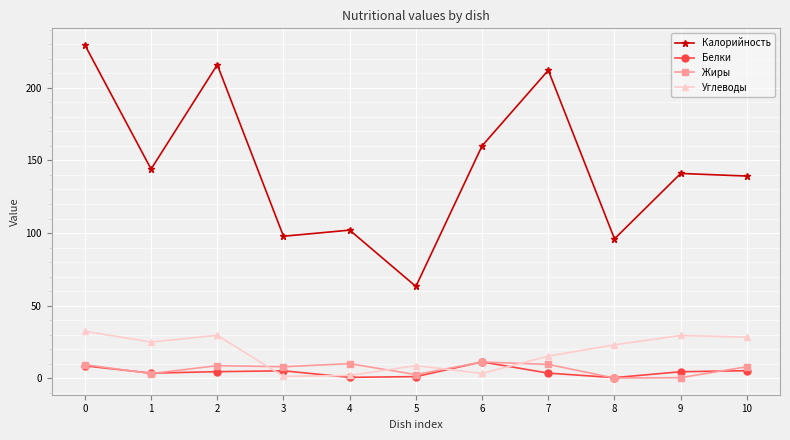

True or false: Белки and Калорийность intersect in this chart.

False